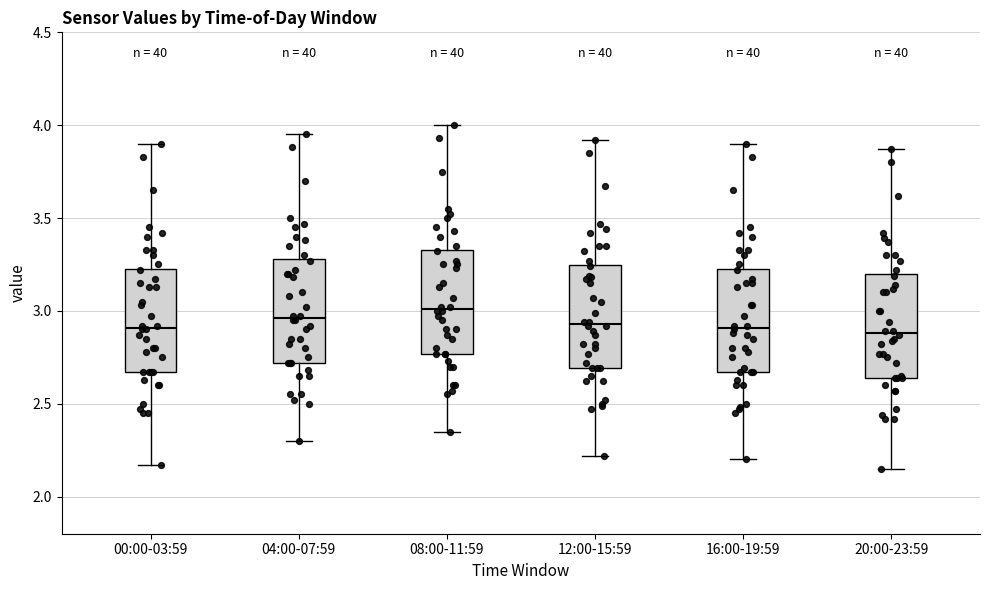

Reading left to right, read every box against the y-axis: the position of its median line, the range the box covers, and the ends of its whiskers. The values are not printed on the chart, so give them approximately, as read against the axis.

00:00-03:59: median 2.90, box 2.65 to 3.25, whiskers 2.15 to 3.90
04:00-07:59: median 2.95, box 2.70 to 3.30, whiskers 2.30 to 3.95
08:00-11:59: median 3.00, box 2.75 to 3.35, whiskers 2.35 to 4.00
12:00-15:59: median 2.95, box 2.70 to 3.25, whiskers 2.20 to 3.90
16:00-19:59: median 2.90, box 2.65 to 3.25, whiskers 2.20 to 3.90
20:00-23:59: median 2.90, box 2.65 to 3.20, whiskers 2.15 to 3.85